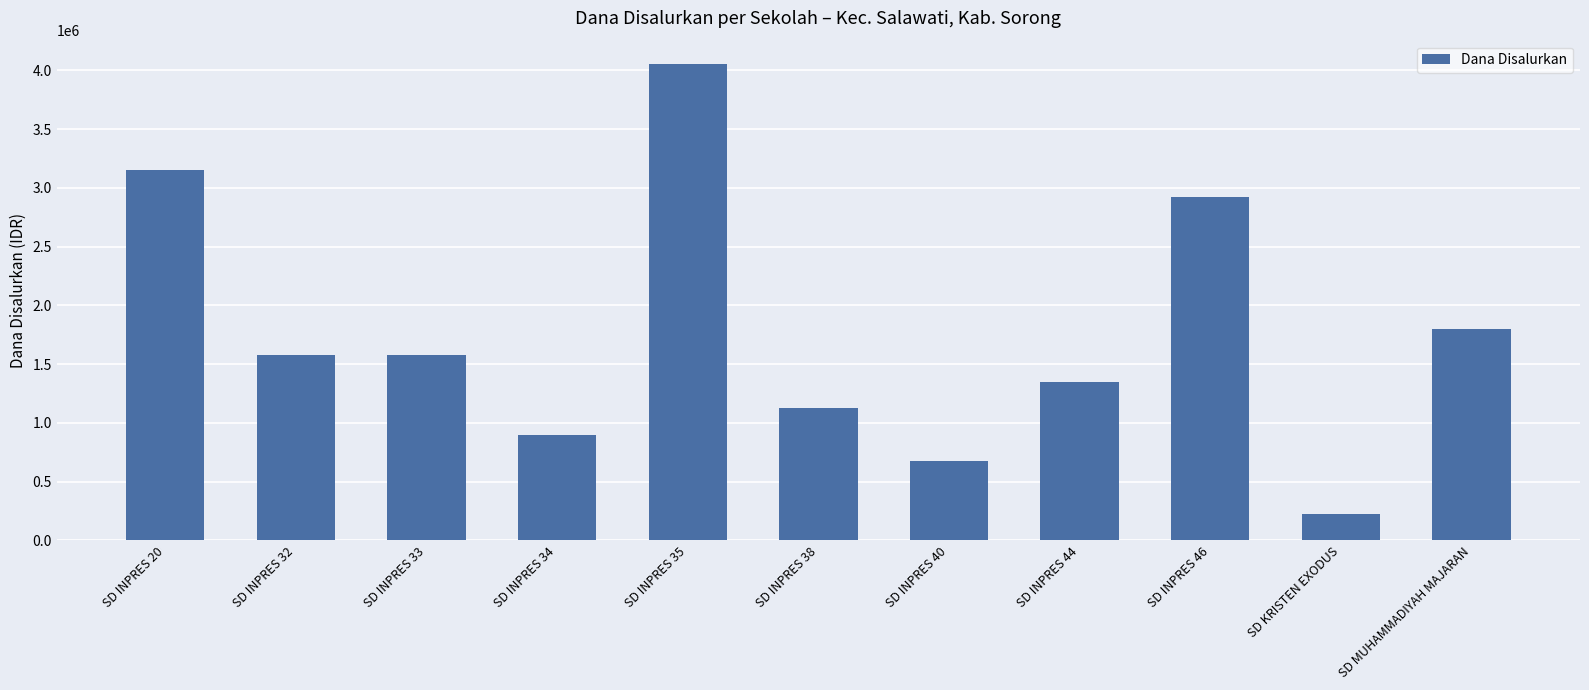

How many data points are less than 1575000?

5